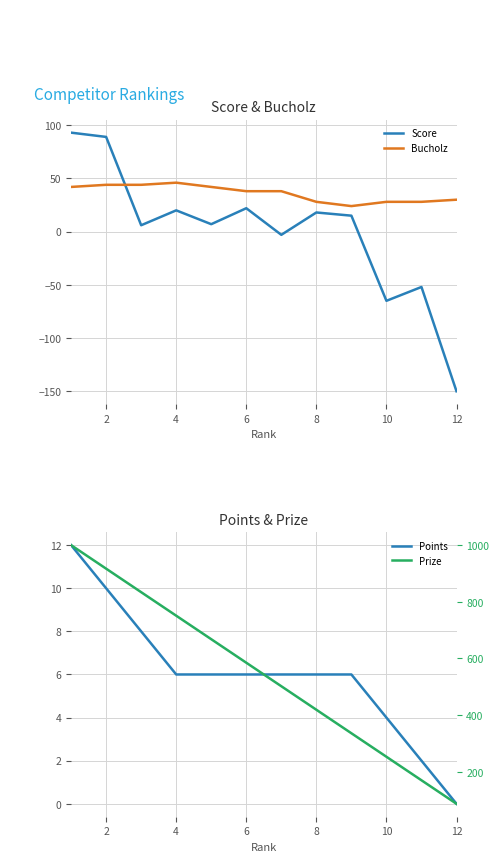

Reading right to left, list all the values displayed in this chart.

Score: -150	-52	-65	15	18	-3	22	7	20	6	89	93
Bucholz: 30	28	28	24	28	38	38	42	46	44	44	42
Points: 0	2	4	6	6	6	6	6	6	8	10	12
Prize: 87	170	253	336	419	502	585	668	751	834	917	1000